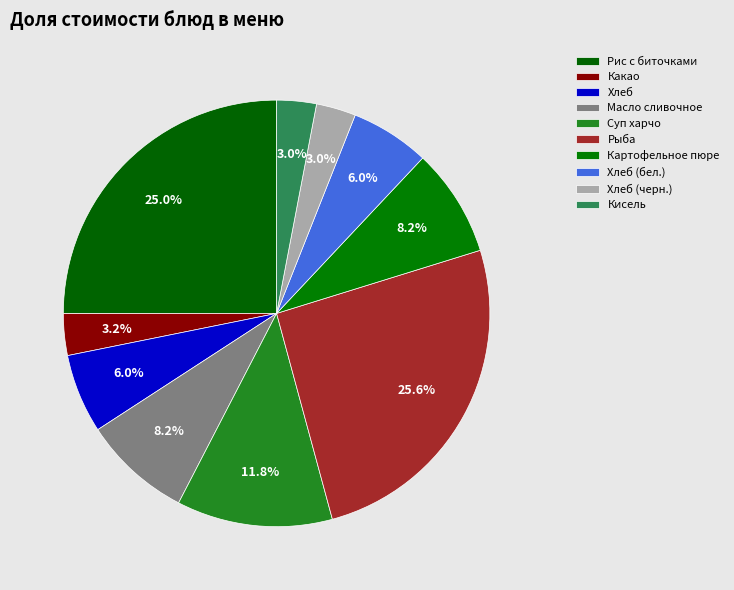

Does any single category account for the majority?

No